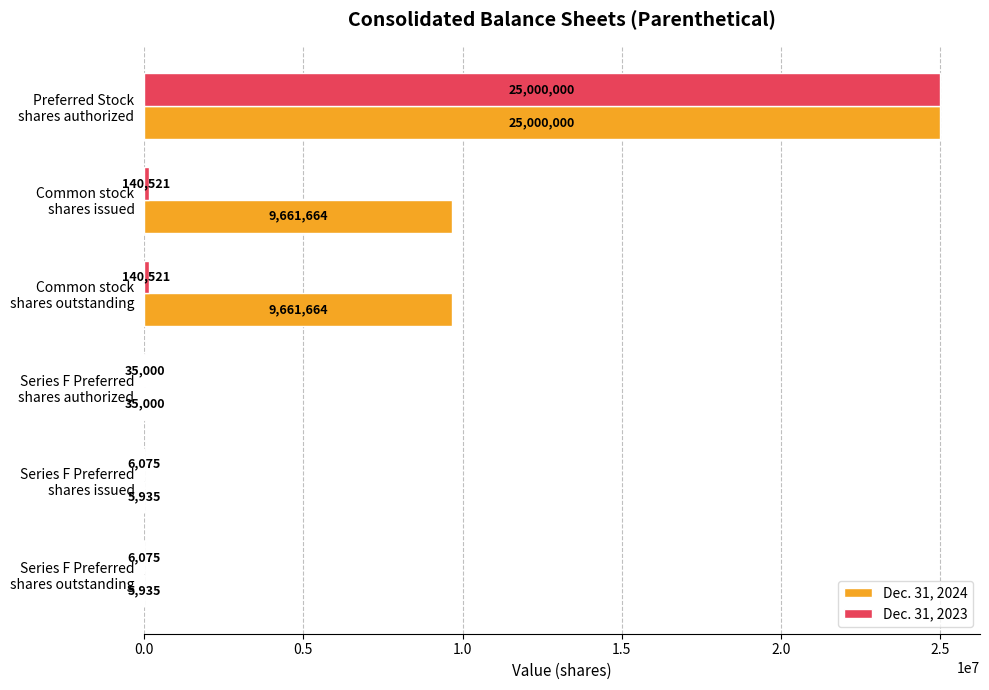

How many data points does each series have?

6